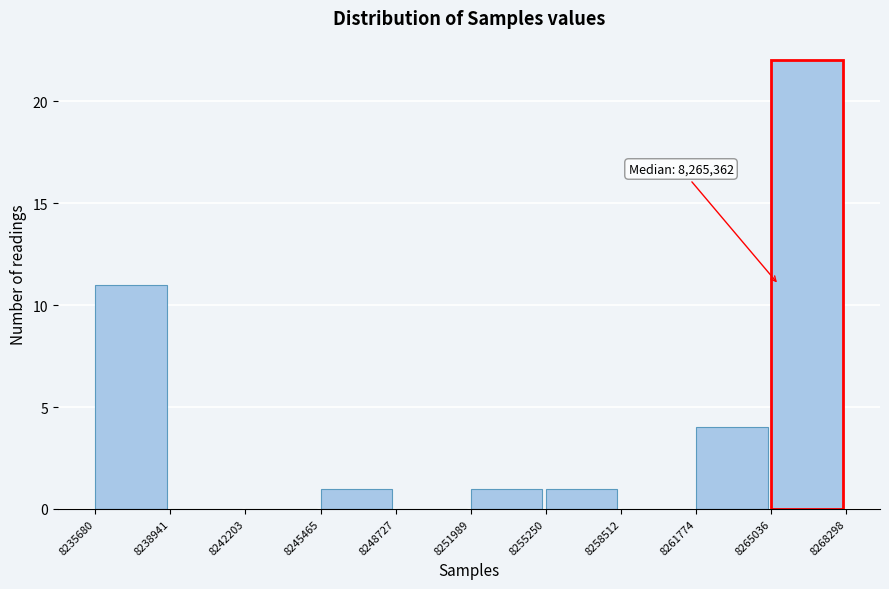

Over which range of the x-axis is the bar tallest?

8265036 to 8268298